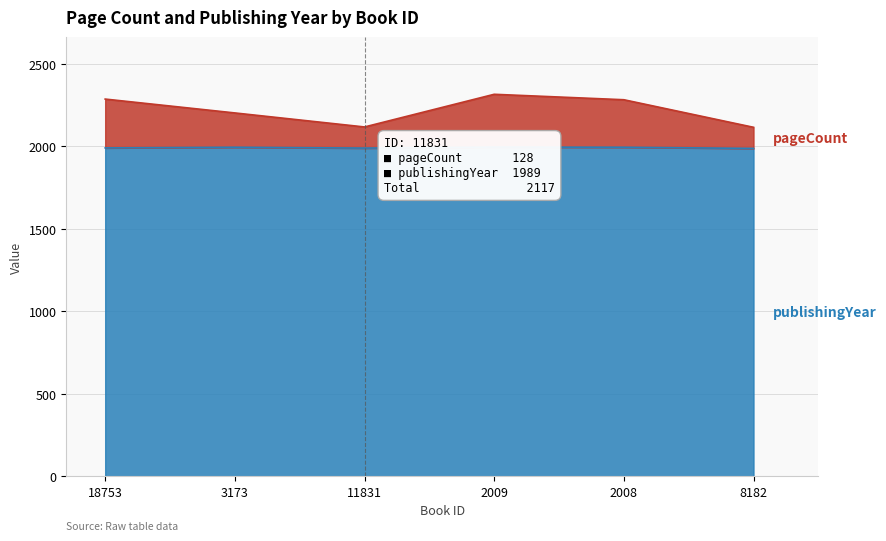

What is the maximum value shown in the chart?

2315